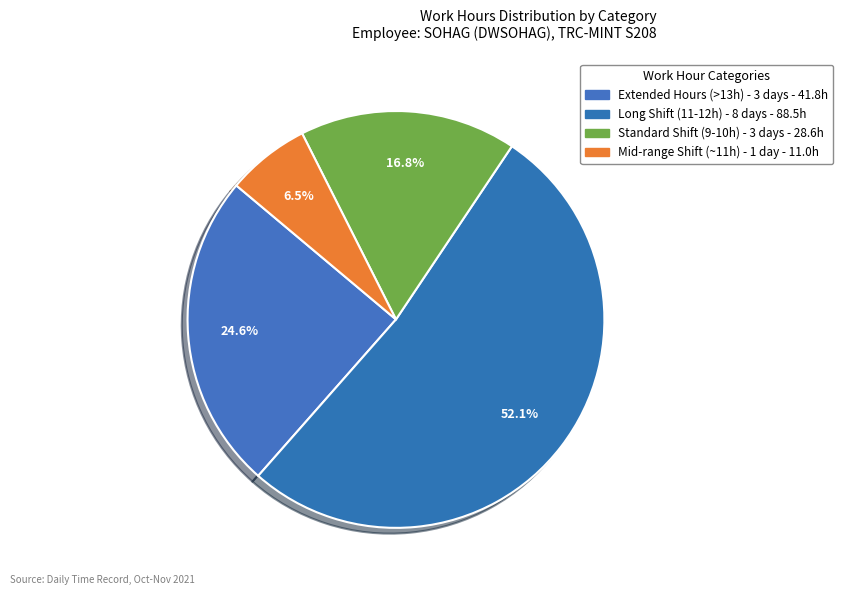

Count the number of slices in the pie.

4